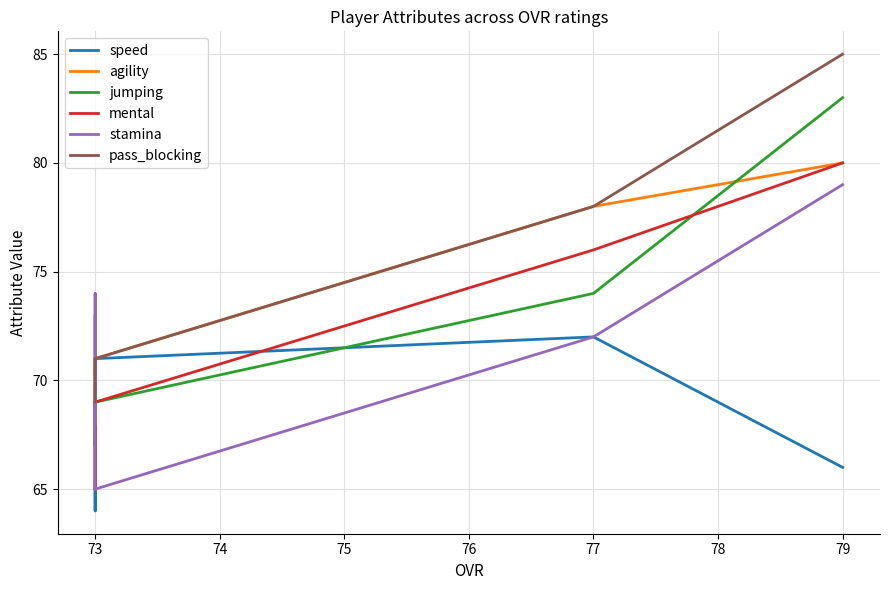

What is the minimum value shown in the chart?

64